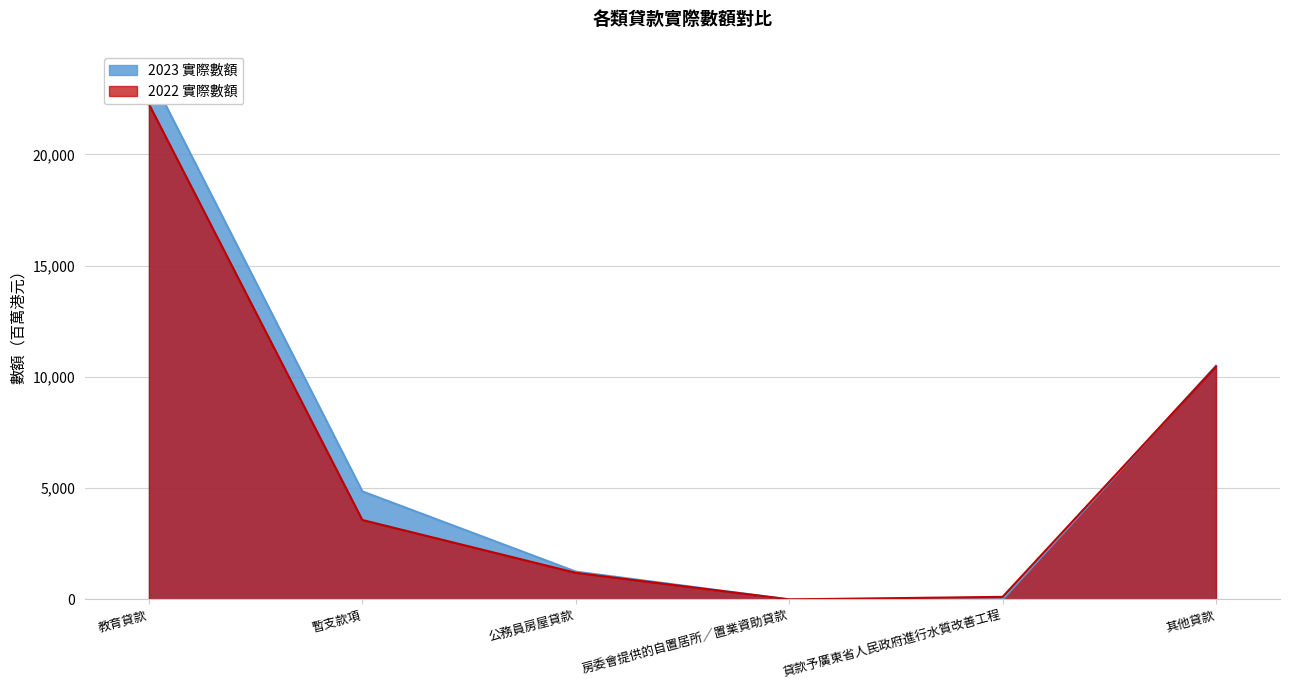

What position from the right is 房委會提供的自置居所∕置業資助貸款?

3